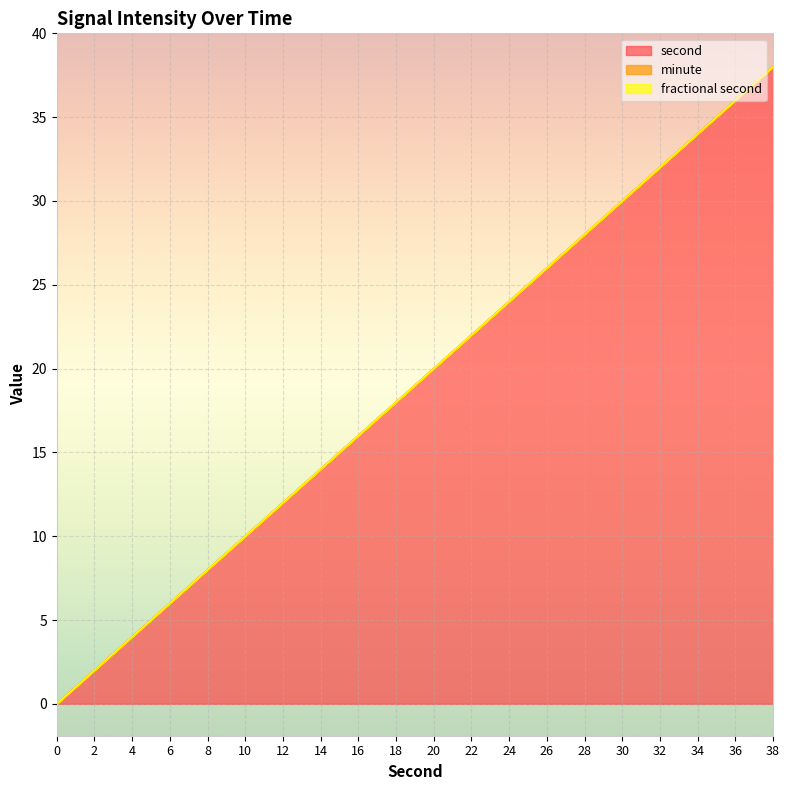

Between 20 and 10, which is larger?

20